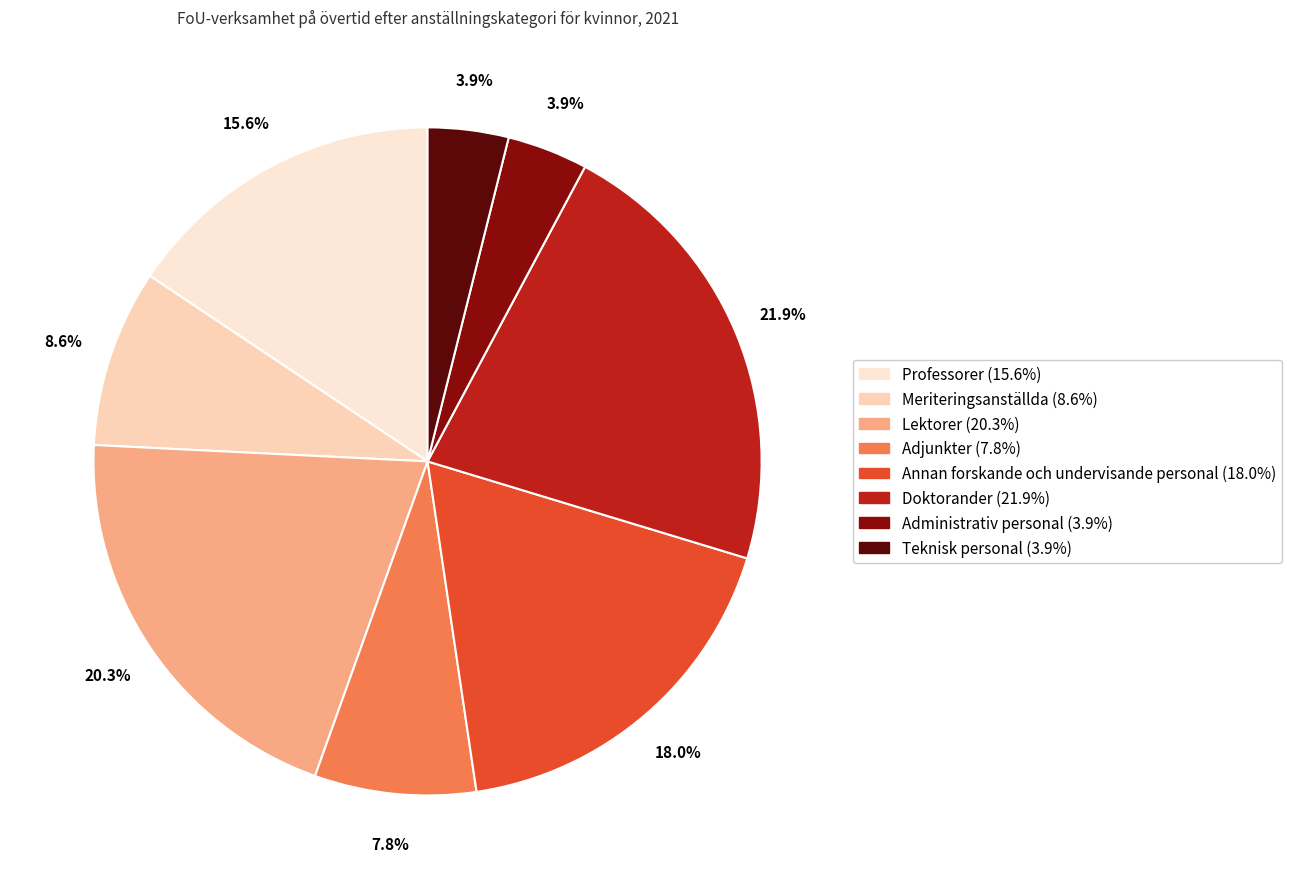

To the nearest percent, what portion does Annan forskande och undervisande personal represent?

18%